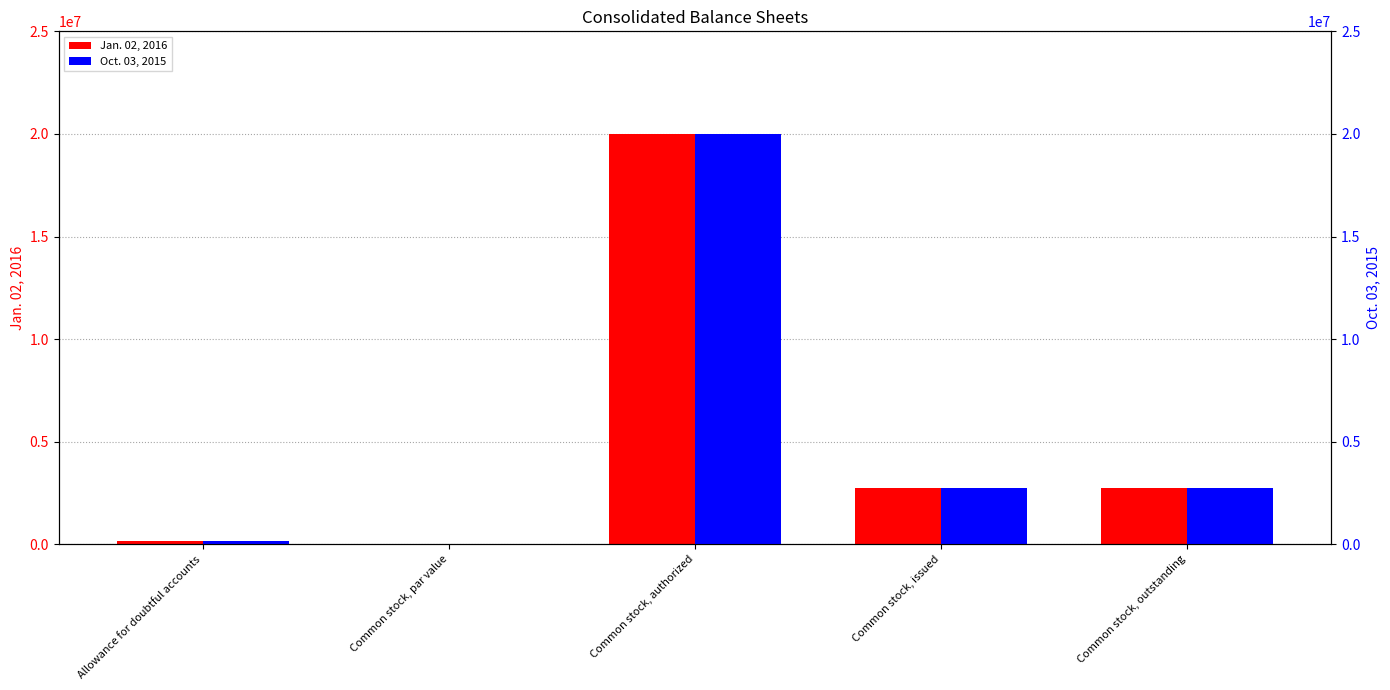

How many bars are there in total?

10